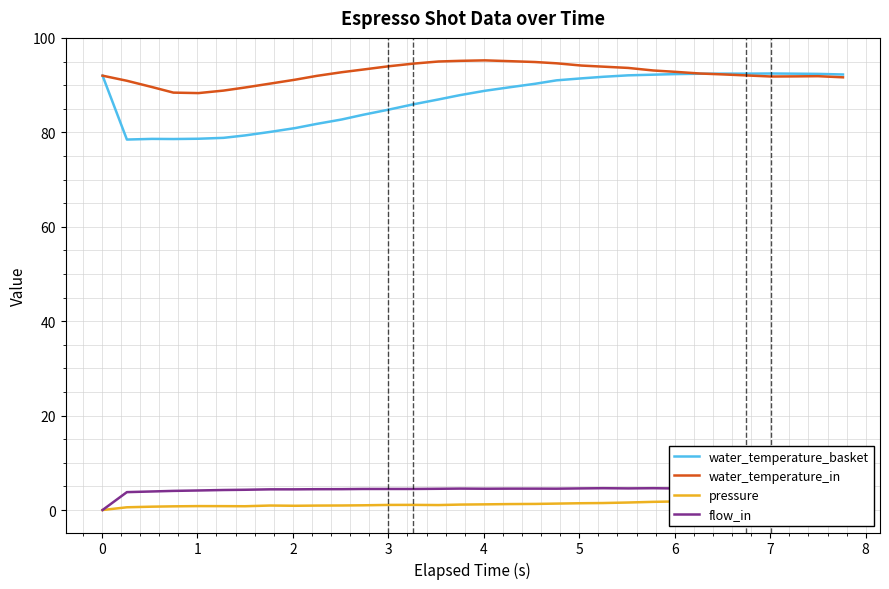

What is the maximum value for water_temperature_basket?

92.5